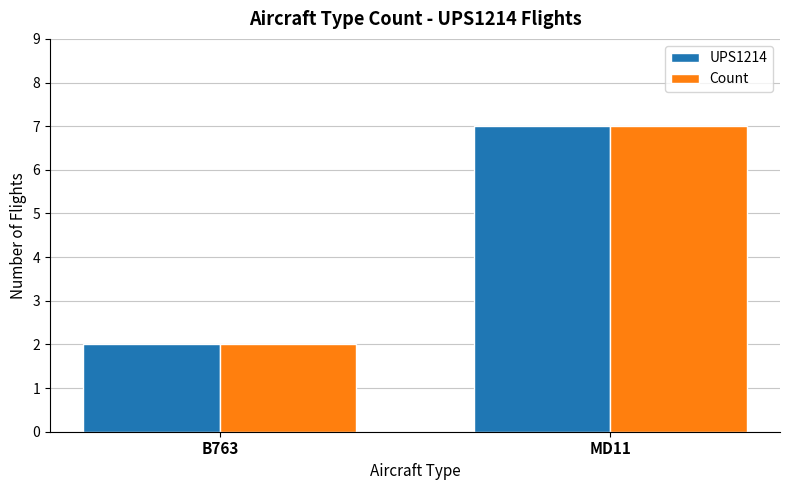

Reading left to right, list all the values displayed in this chart.

UPS1214: 2	7
Count: 2	7